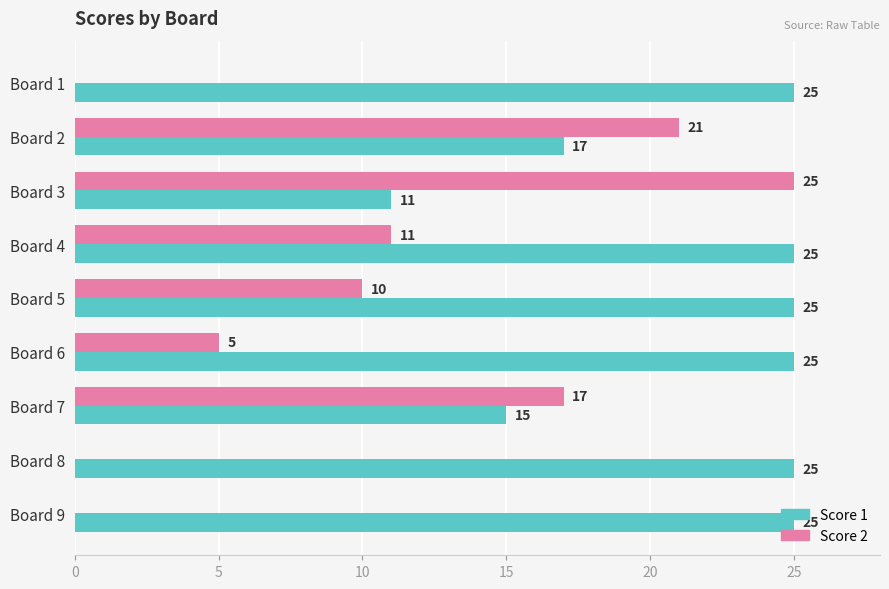

How many Score 2 values are between 0 and 17?

7